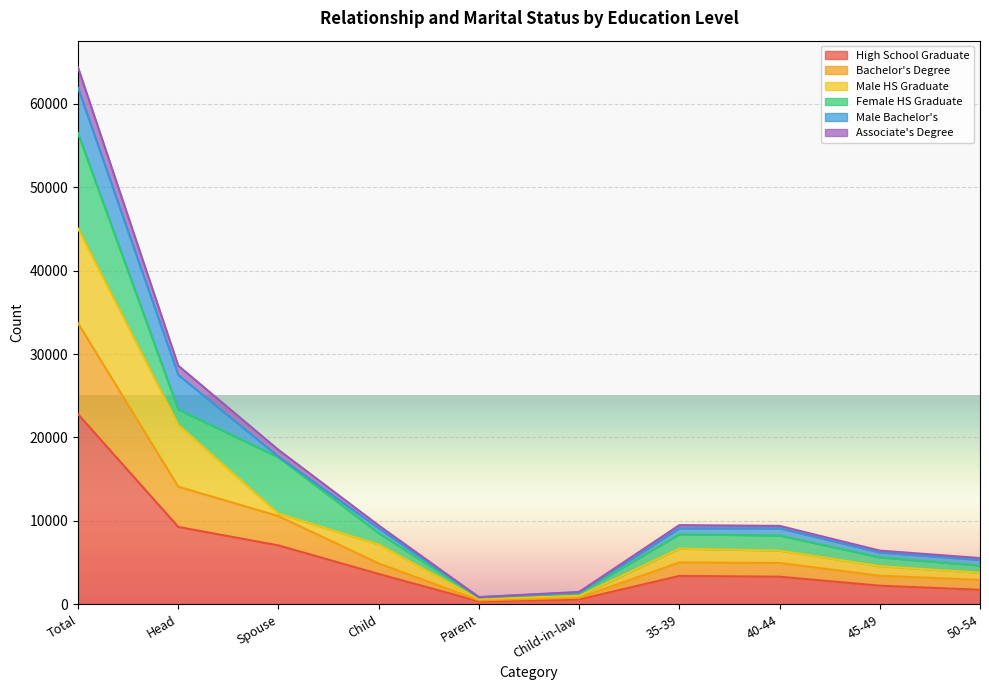

In Associate's Degree, how many points are lower than both neighbors (excluding endpoints)?

1